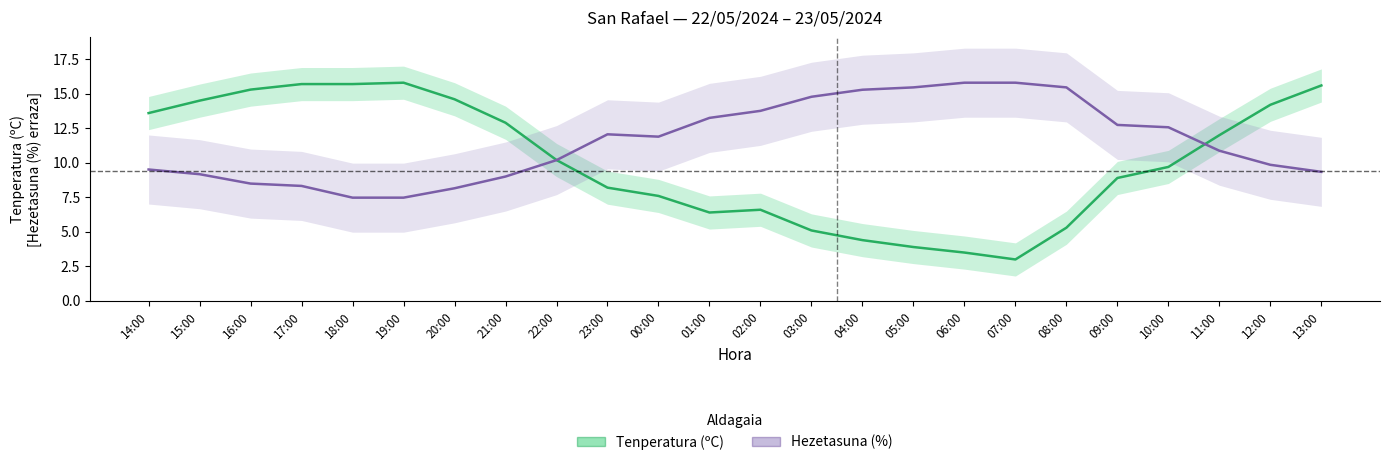

Is it true that Tenperatura (ºC) equals 12.9 at 21:00?

True